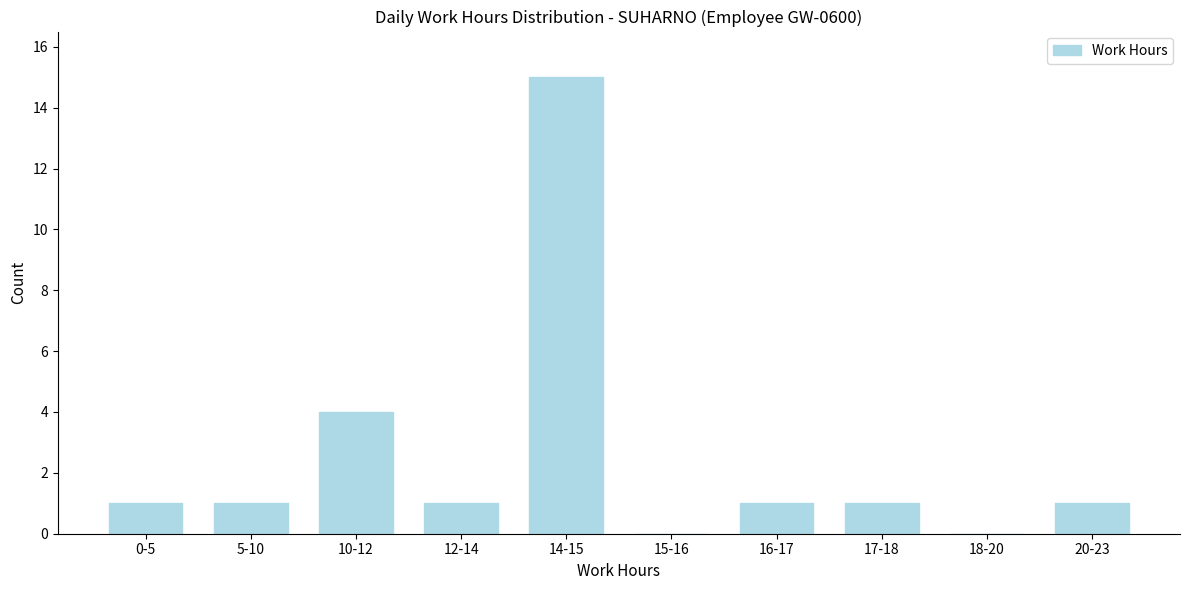

Reading left to right, what are all the values shown in this chart?

0-5=1	5-10=1	10-12=4	12-14=1	14-15=15	15-16=0	16-17=1	17-18=1	18-20=0	20-23=1